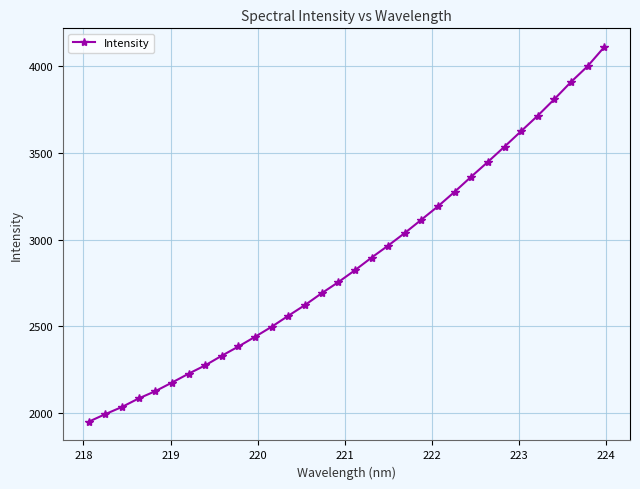

What is the maximum value shown in the chart?

4108.2